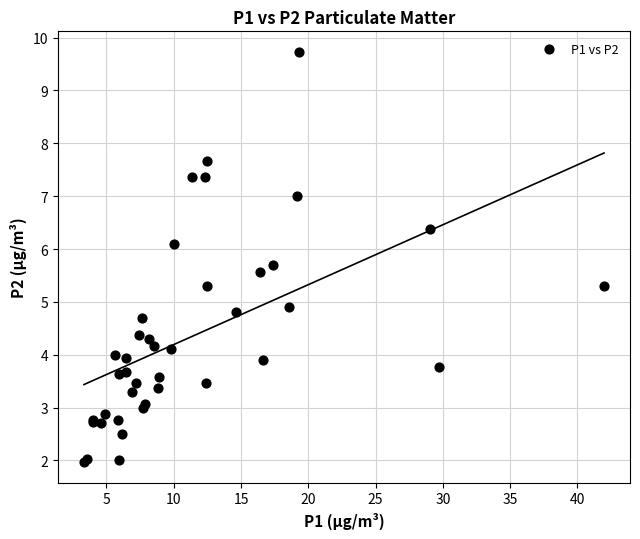

What Y value in the scatter plot is closest to 5?

4.9